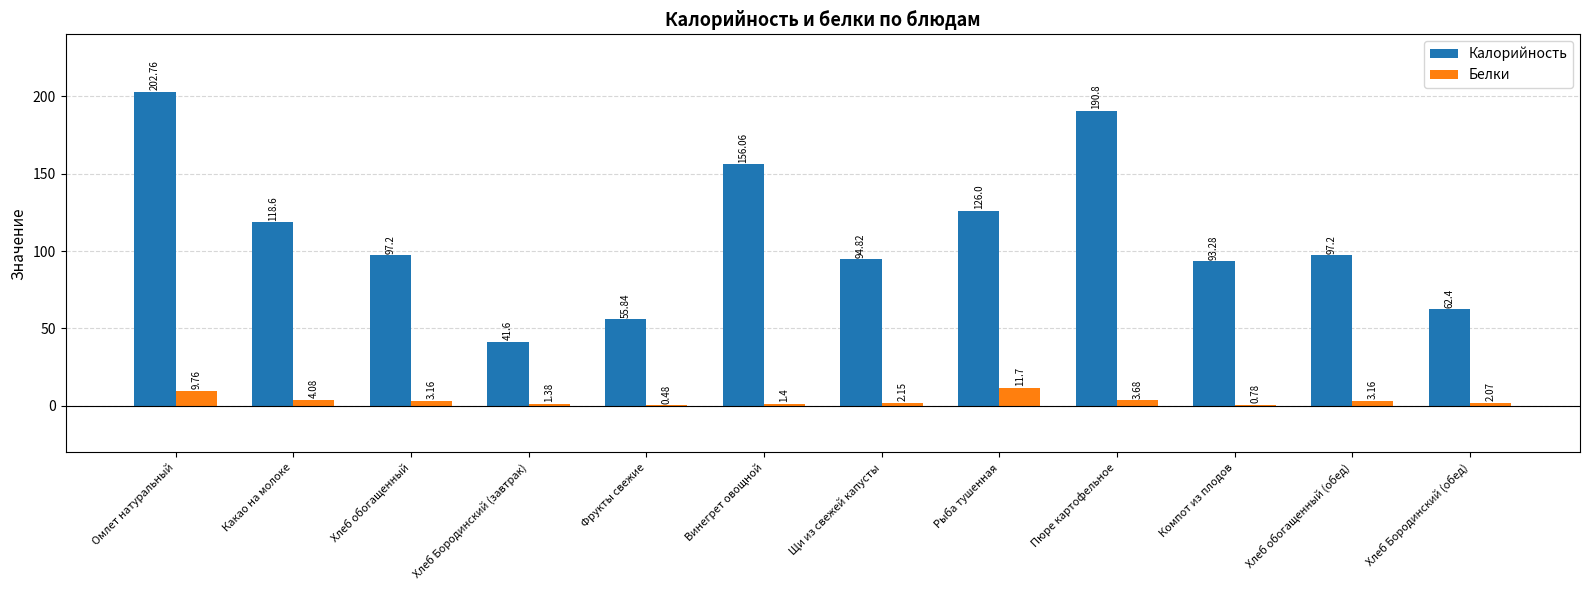

Where is Белки nearest to the value 6?

Какао на молоке